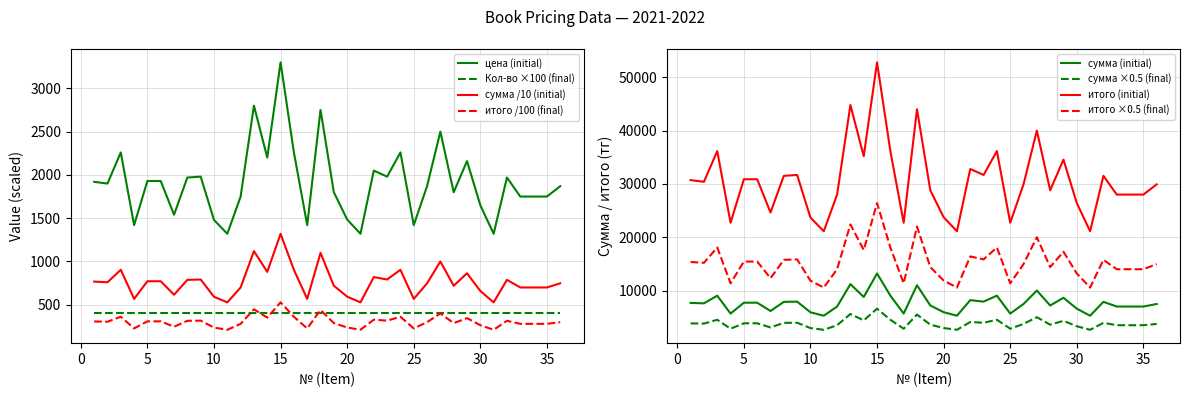

What is the average value of the итого series?

305.9